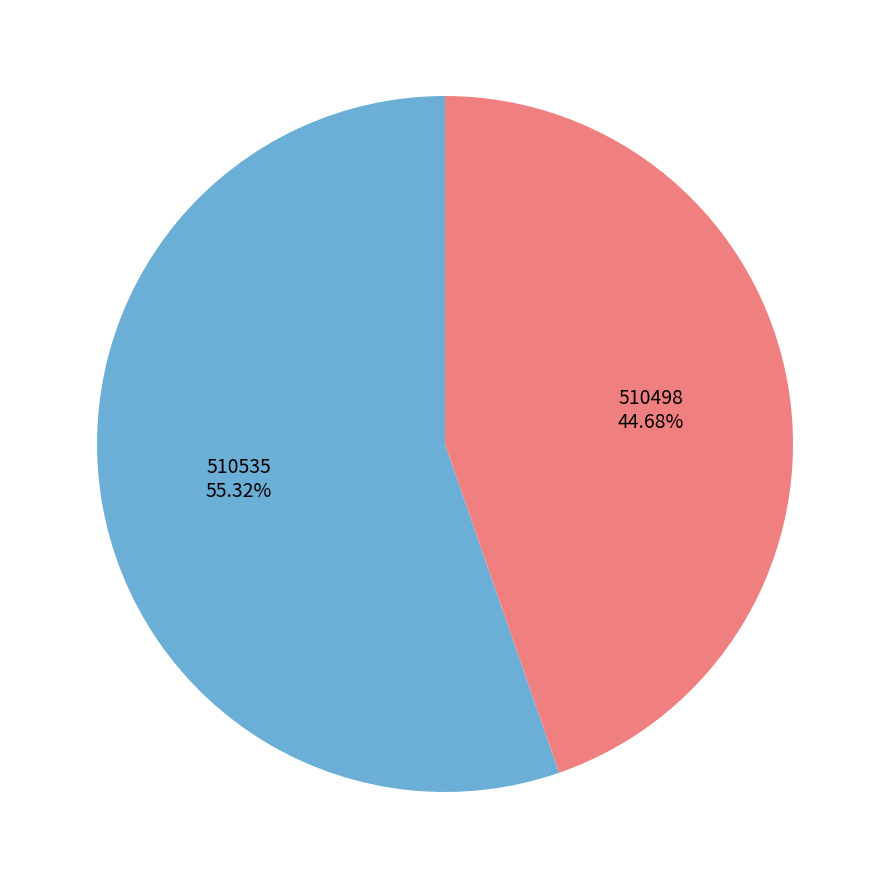

Which category has the smallest portion of the pie?

510498